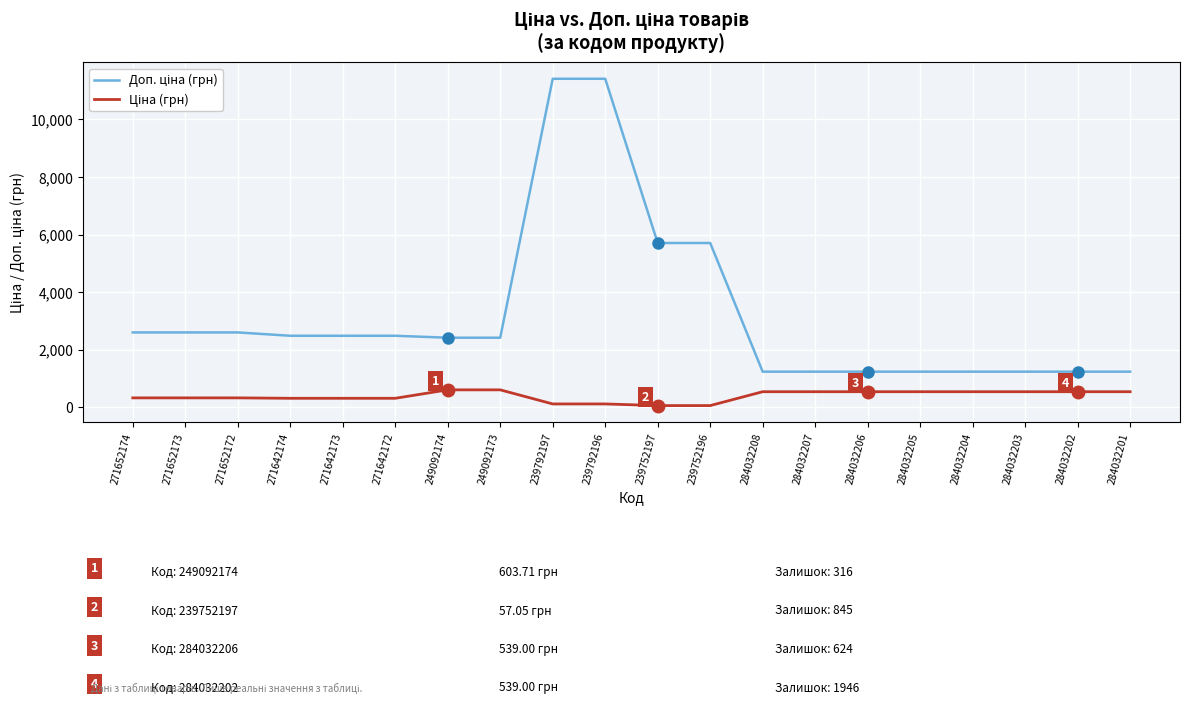

What is the maximum value shown in the chart?

11410.0